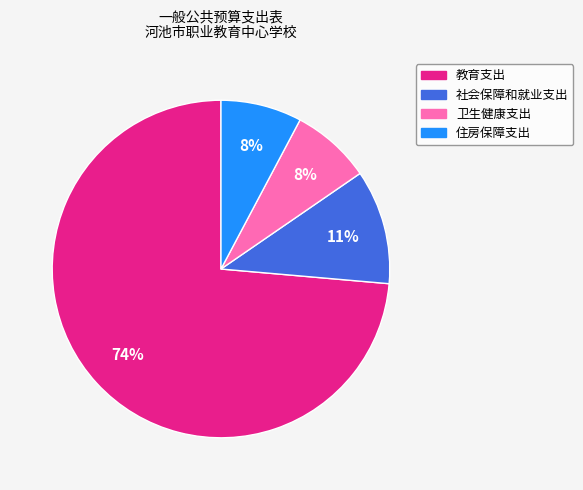

What is the largest slice in the pie chart?

教育支出